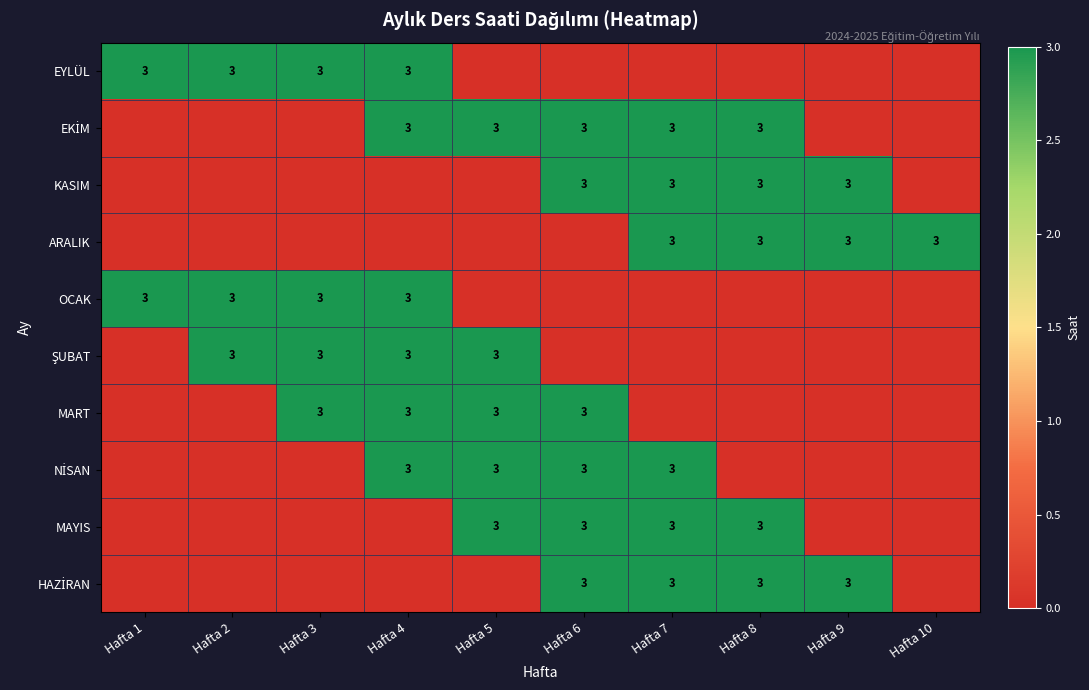

The ARALIK series shows 1 at Hafta 9. True or false?

False